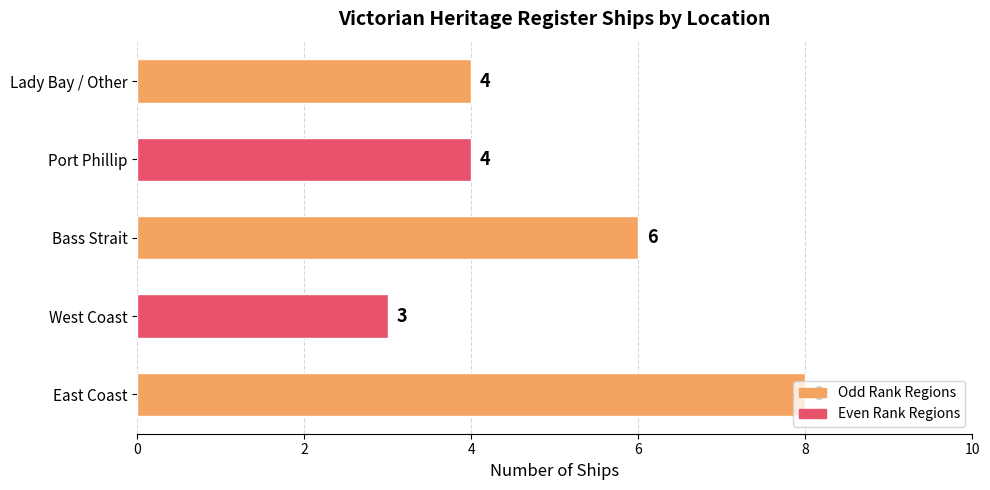

Which label corresponds to the largest value in the chart?

East Coast